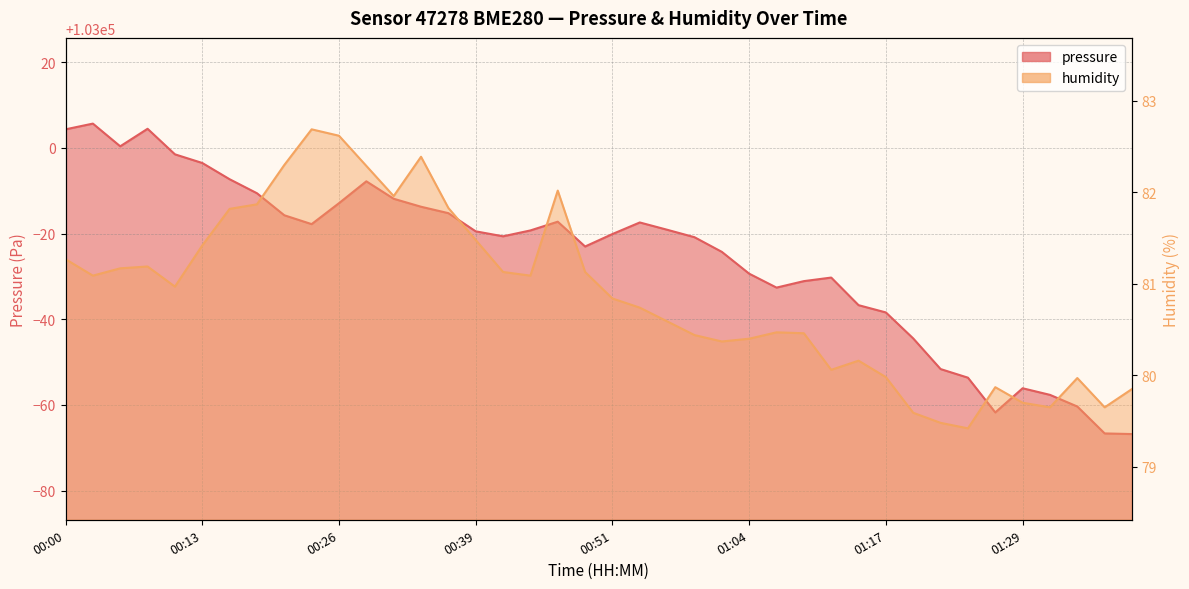

What is the difference between the maximum and second lowest values in the pressure series?

72.3